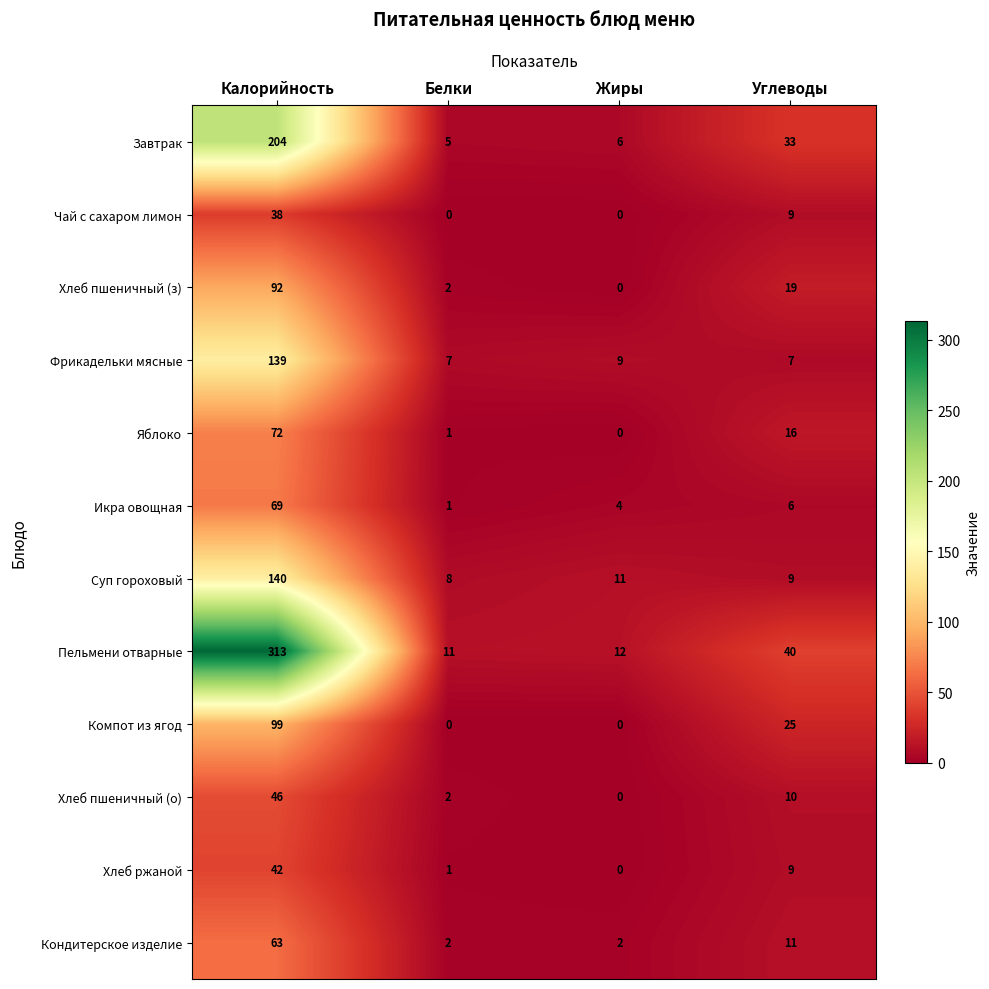

What is the sum of the Пельмени отварные values at Углеводы and Белки?

51